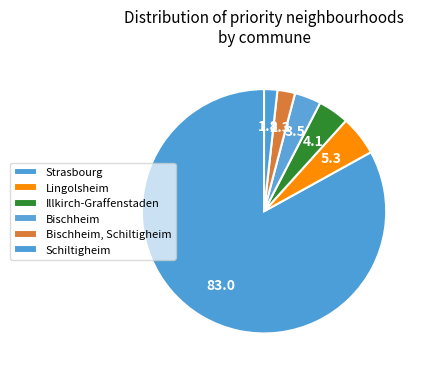

How many slices are in this pie chart?

6